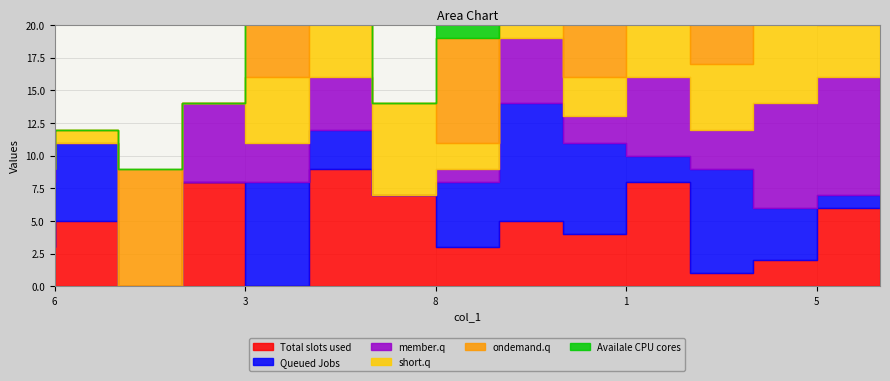

What is the sum of the col_4 values at 3 and 6?

7